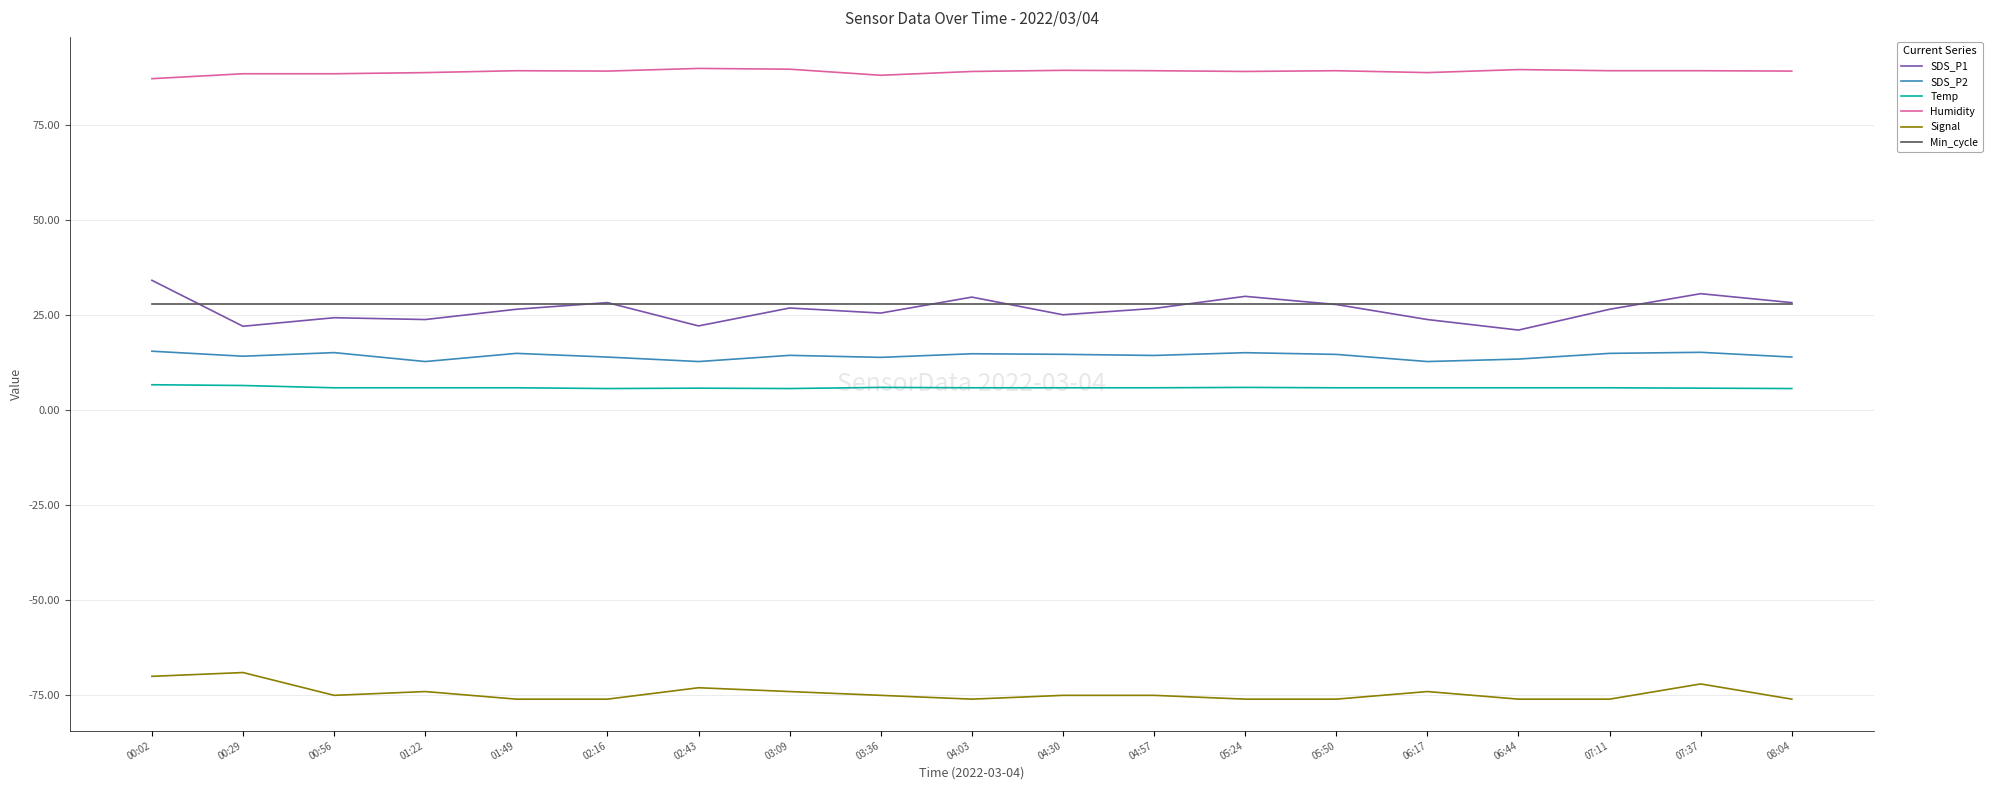

True or false: Min_cycle and Signal intersect in this chart.

False